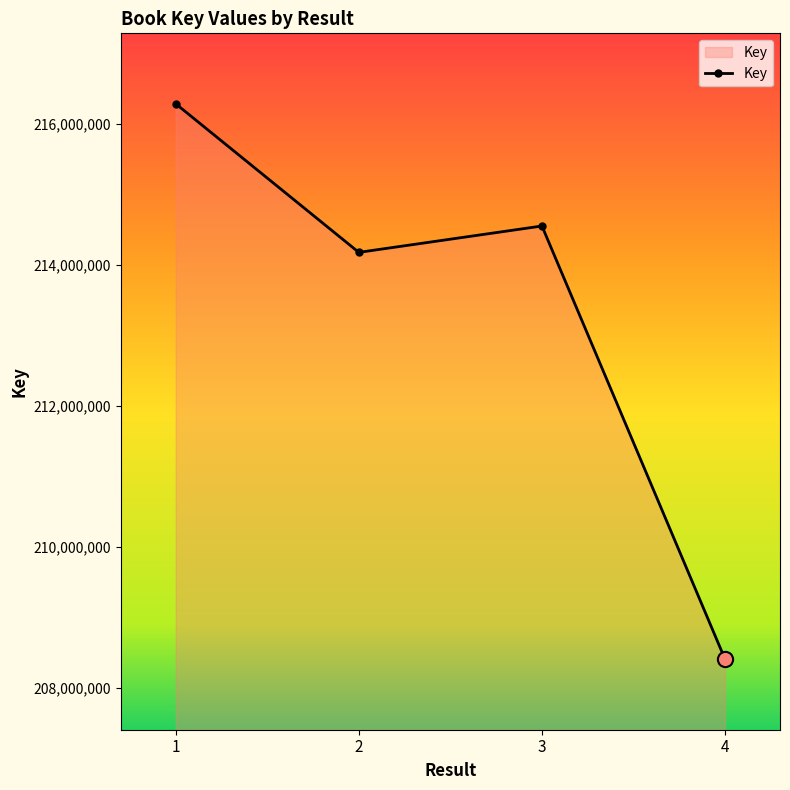

What is the change in value from 1 to 4?

-7887143